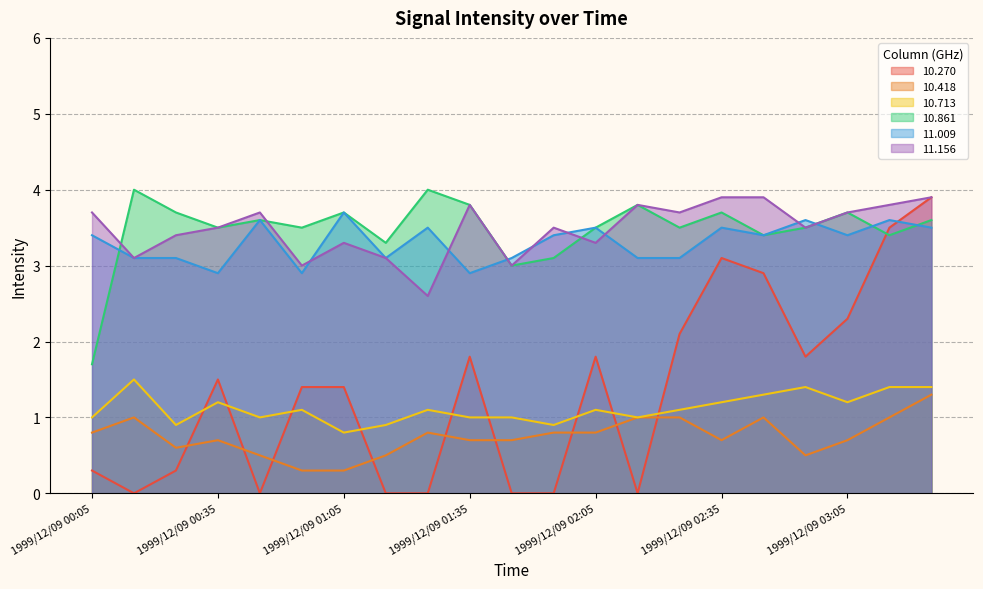

Which series has the widest spread of values?

10.270